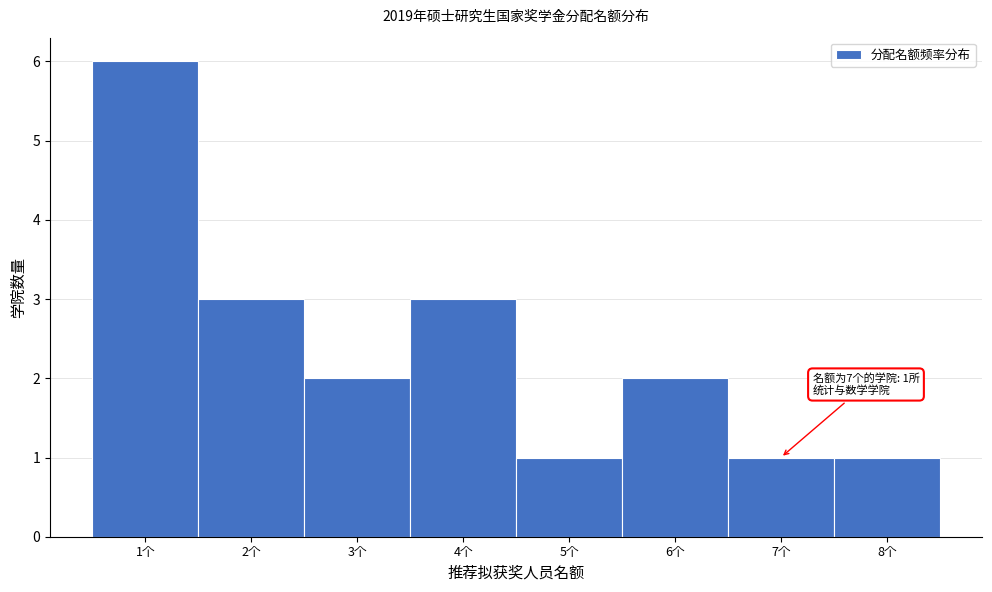

Reading right to left, transcribe all the data shown in this chart.

1	1	2	1	3	2	3	6